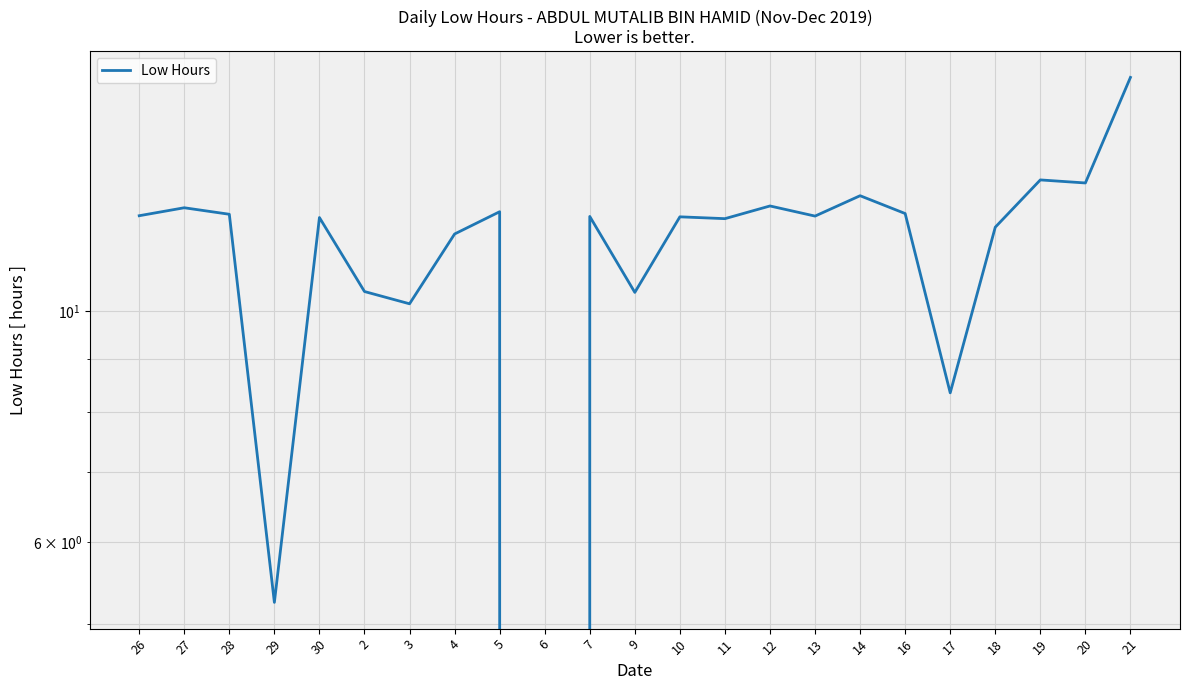

Read the value at 13.

12.3